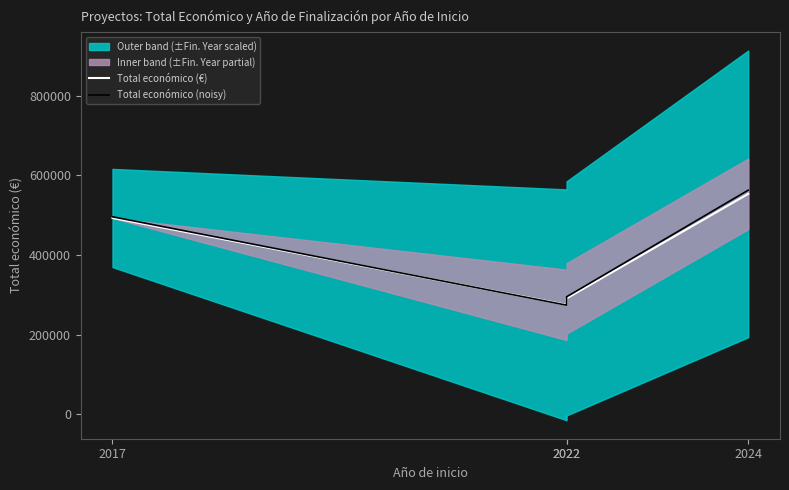

Which series has the largest range (max minus min)?

Total económico (noisy)